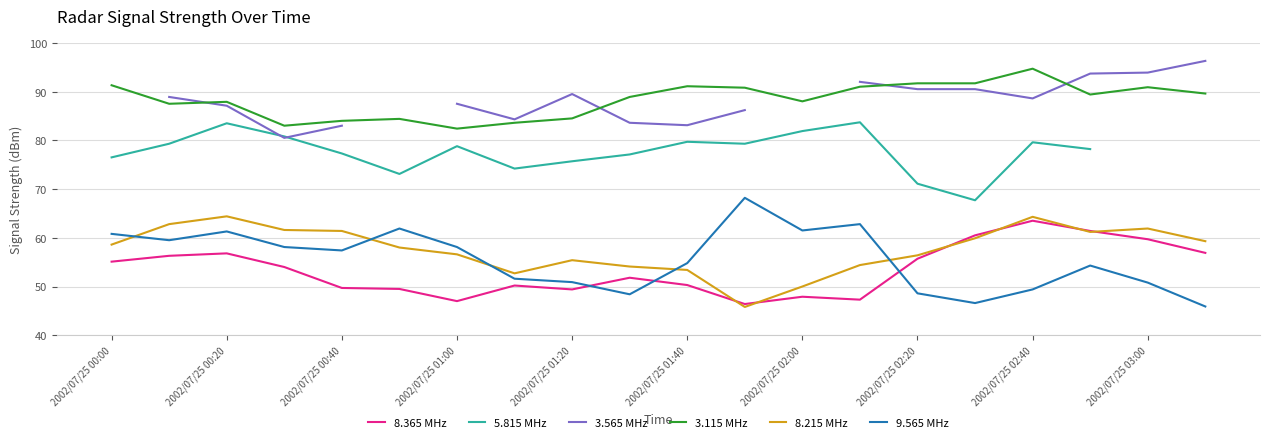

Is this an area chart (filled region under the line)?

No